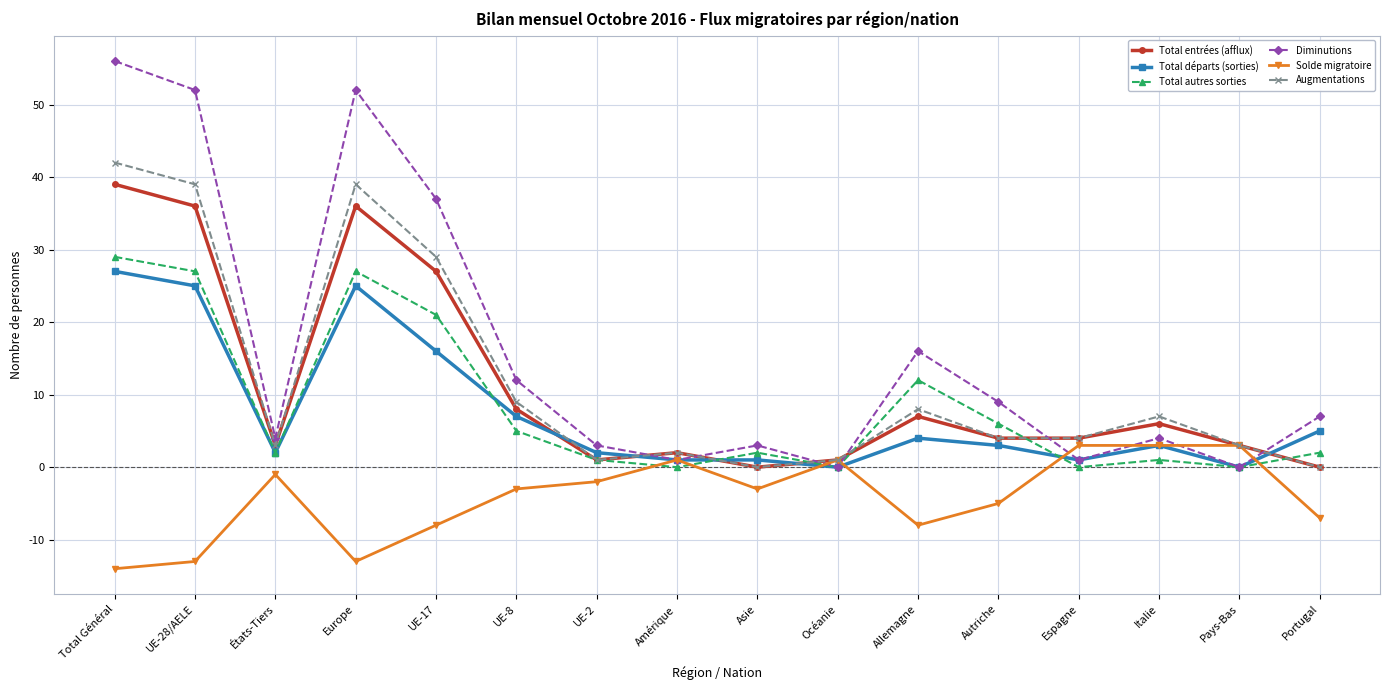

At how many categories does at least one series exceed 25?

4